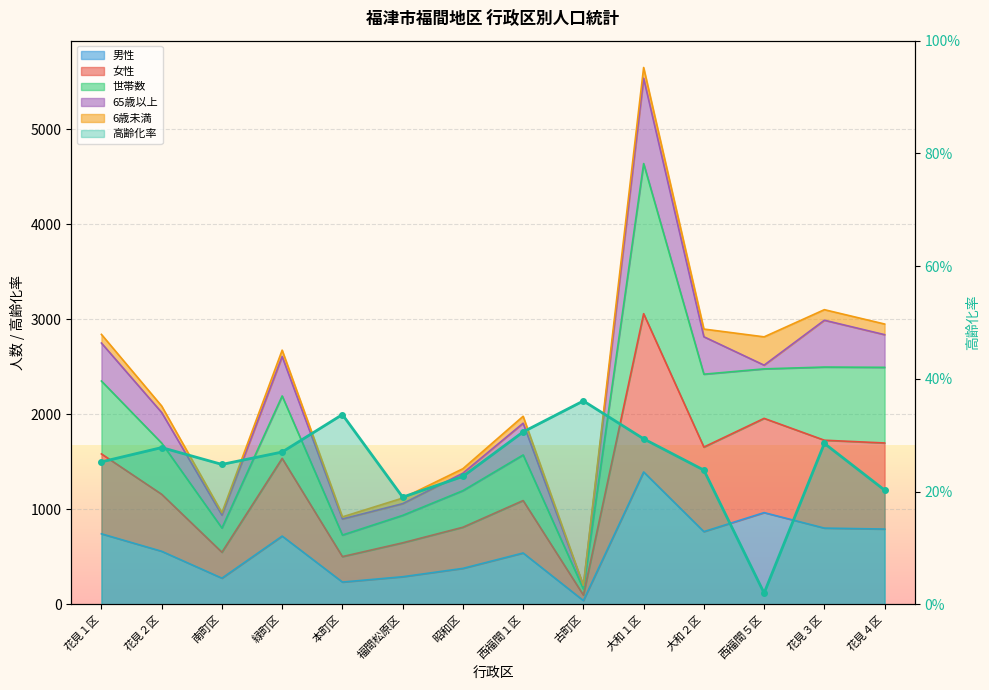

The value at 西福間５区 is 0.0. True or false?

False